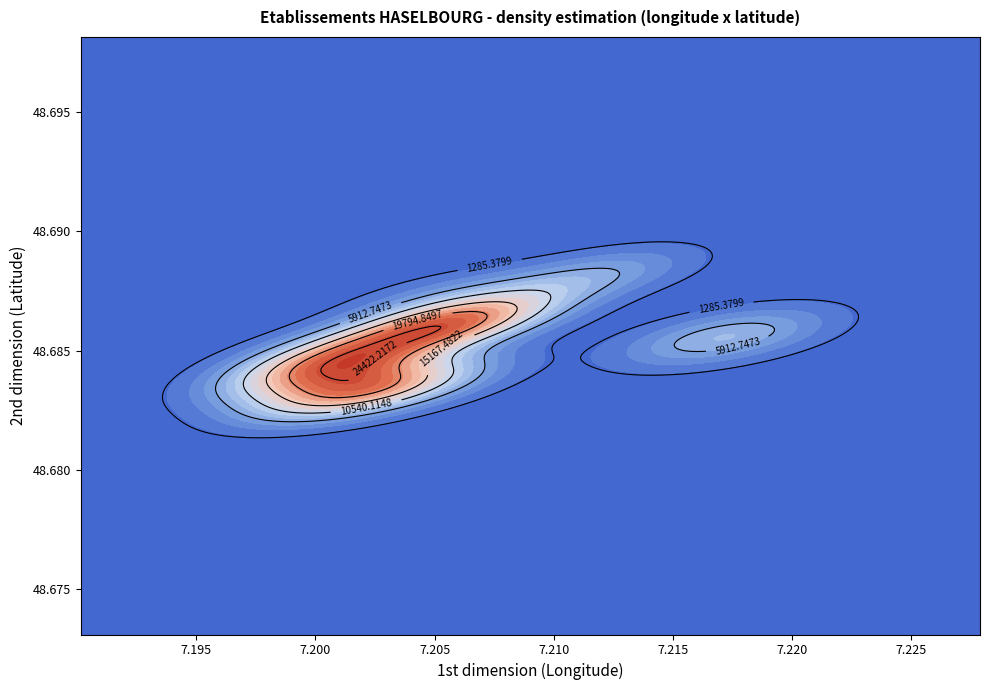

What is the sum of the longitude values at 16 and 7?

14.4